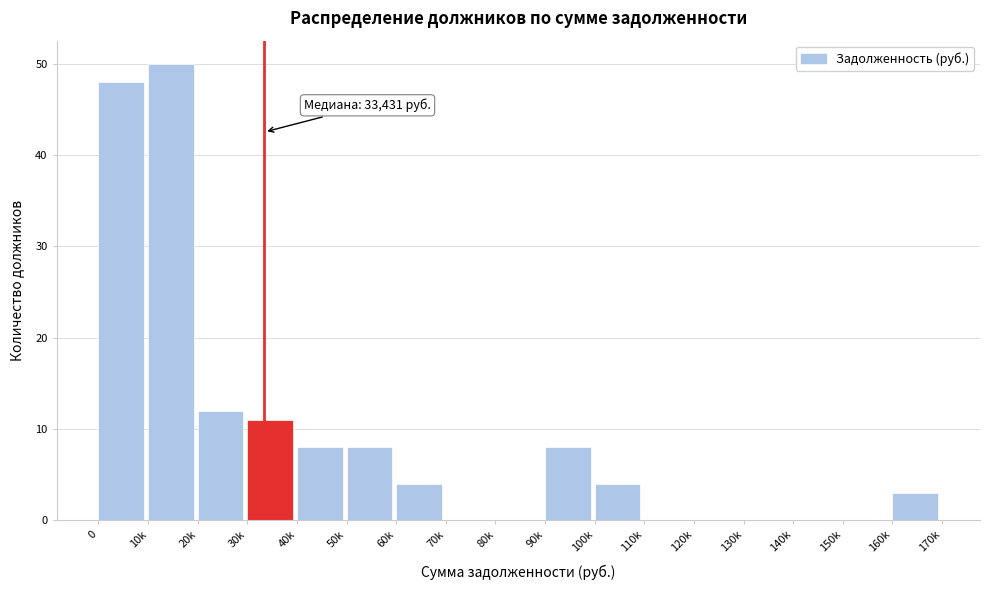

Reading right to left, what are all the values shown in this chart?

160k=3	150k=0	140k=0	130k=0	120k=0	110k=0	100k=4	90k=8	80k=0	70k=0	60k=4	50k=8	40k=8	30k=11	20k=12	10k=50	0=48